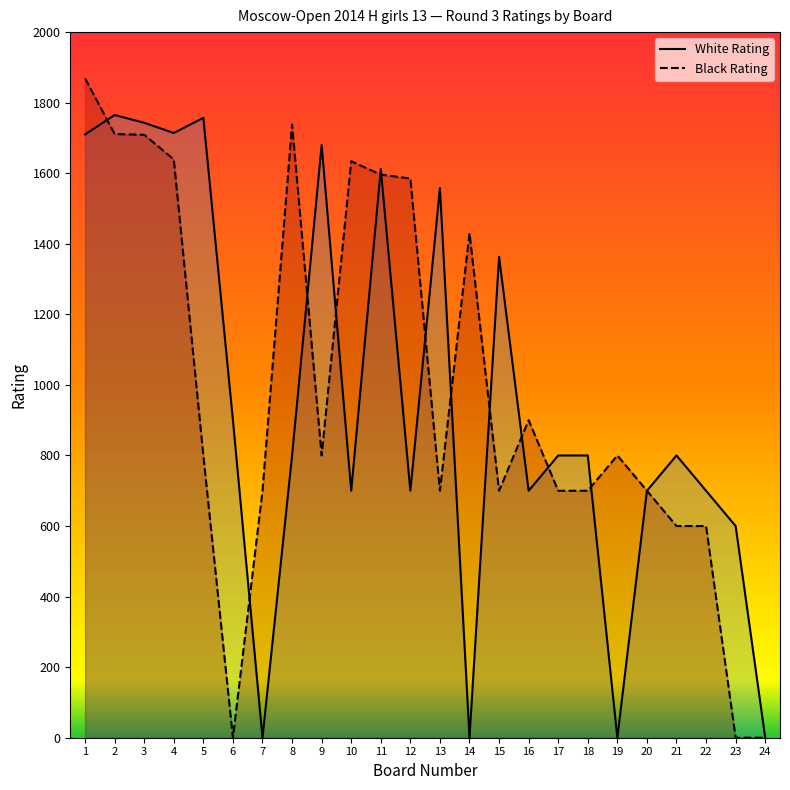

At which category does White Rating reach its first local peak?

2